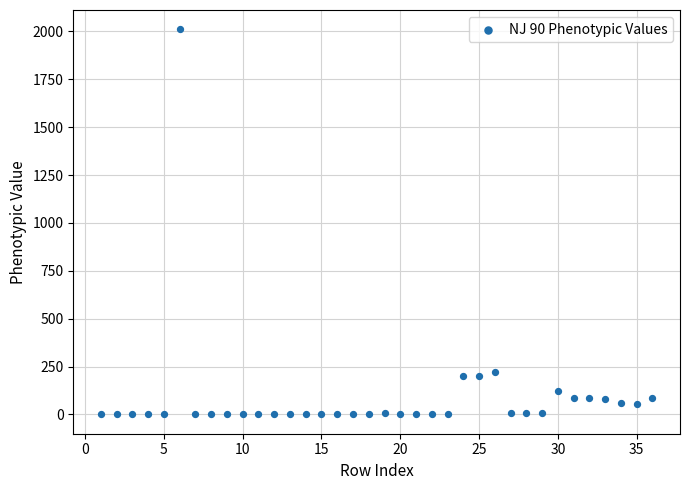

What is the range of Y values (max minus min)?

2011.0